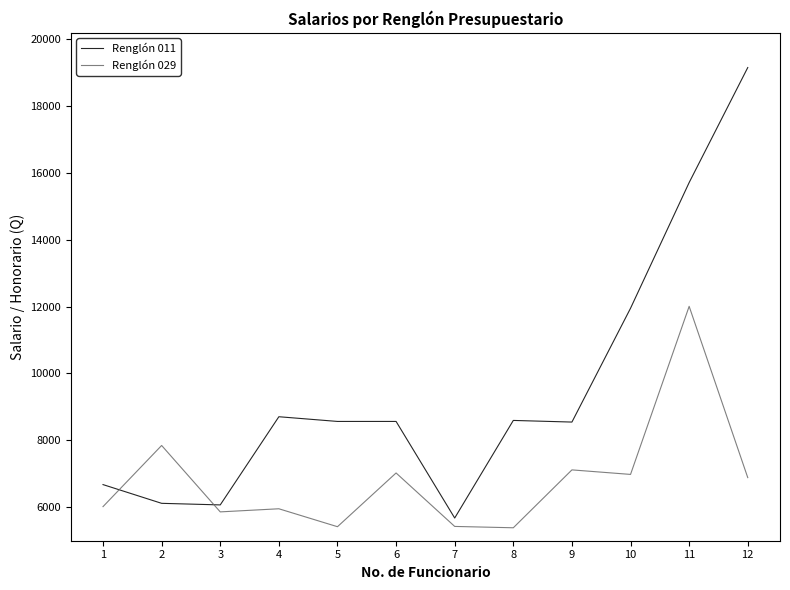

True or false: Renglón 029 has more than 2 interior local peaks.

True